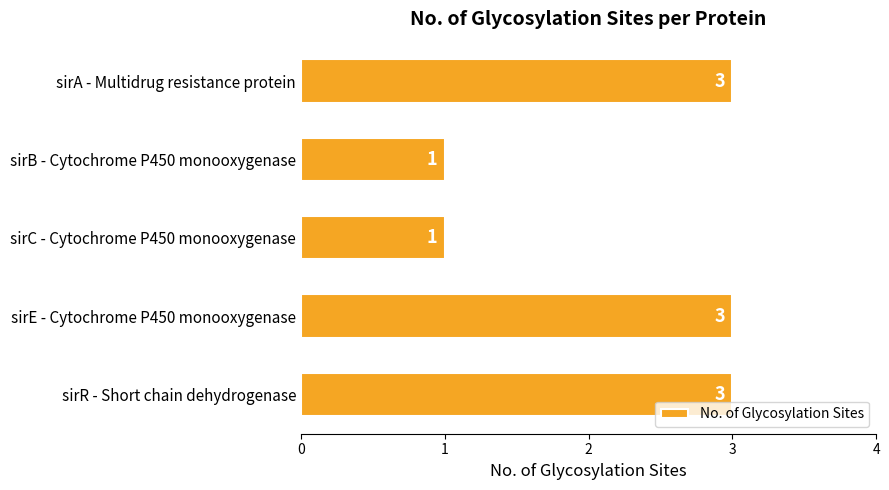

Reading top to bottom, what are all the values shown in this chart?

3	1	1	3	3